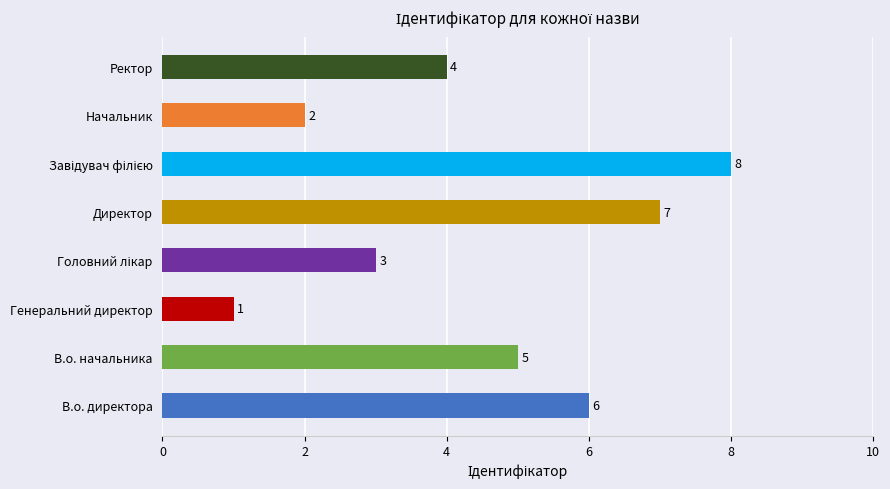

Does the chart contain any negative values?

No